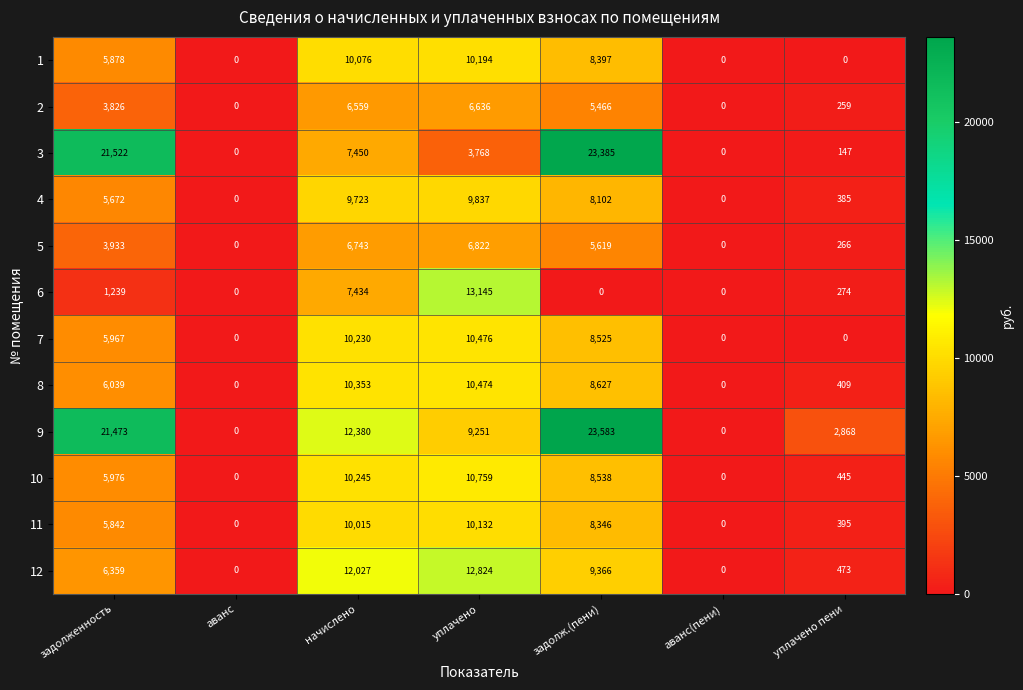

What is the average value of the 6 series?

3156